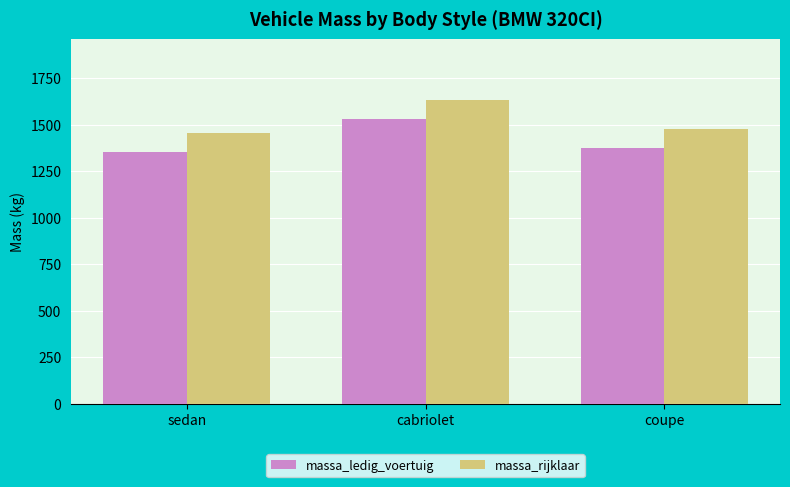

Reading right to left, list all the values displayed in this chart.

massa_ledig_voertuig: 1375	1532	1354
massa_rijklaar: 1475	1632	1454